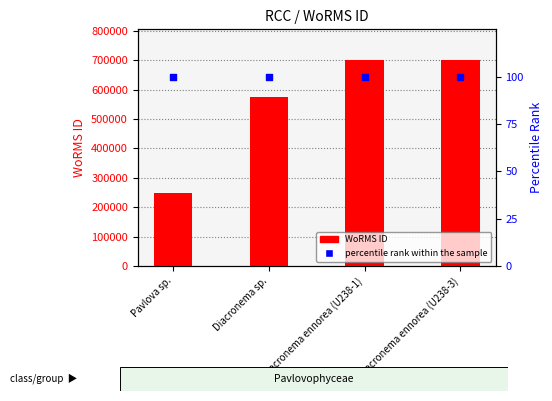

At how many categories does at least one series exceed 620444?

2